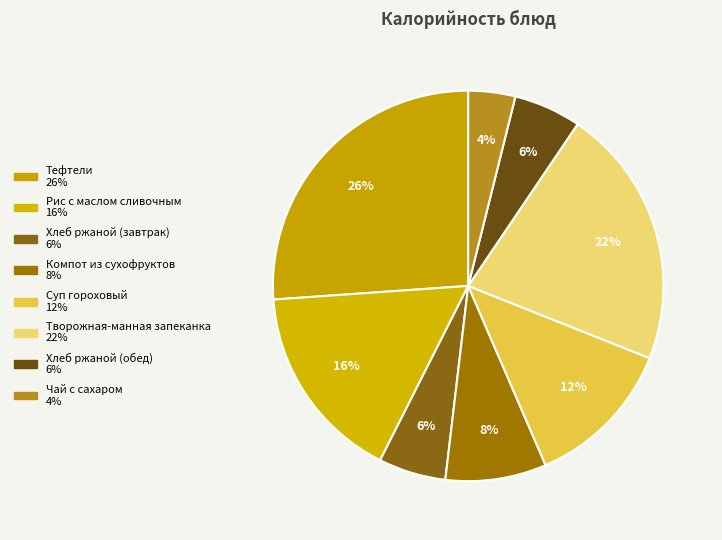

The Тефтели slice represents 32% of the pie. True or false?

False